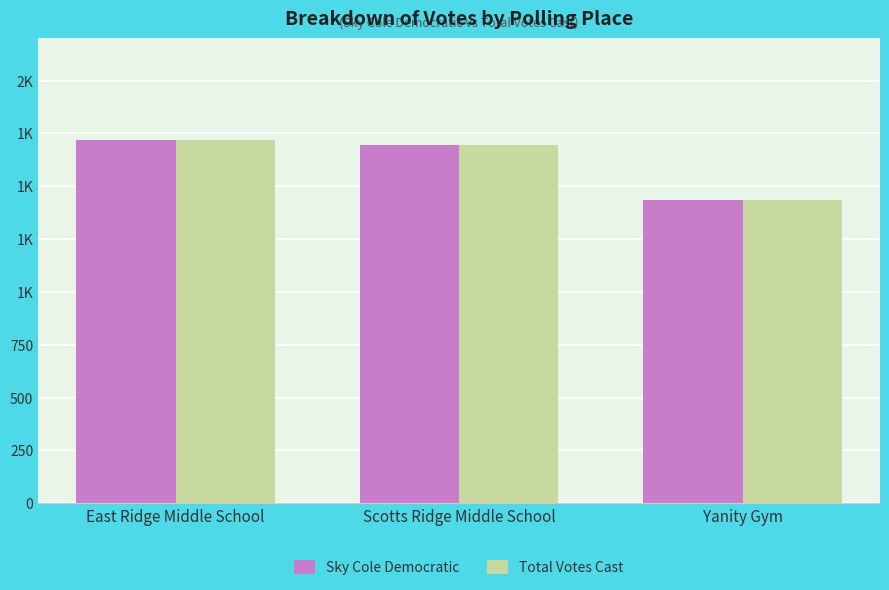

Between East Ridge Middle School and Yanity Gym, which is larger?

East Ridge Middle School